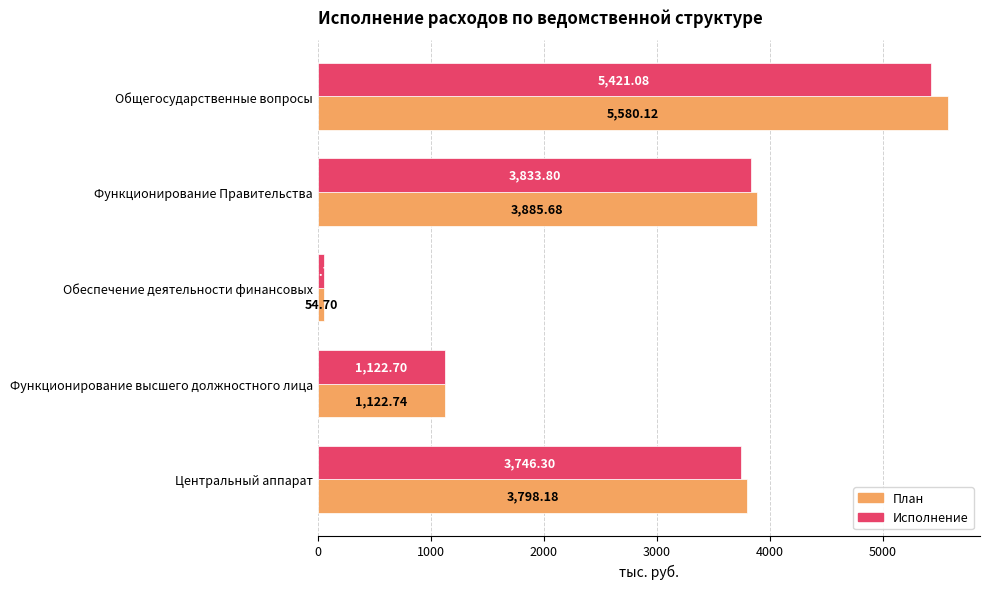

What is the difference between the maximum and minimum values in the Исполнение series?

5366.4